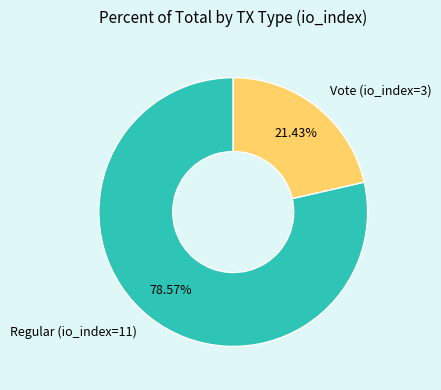

What is the total percentage of Regular (io_index=11) and Vote (io_index=3)?

100.0%